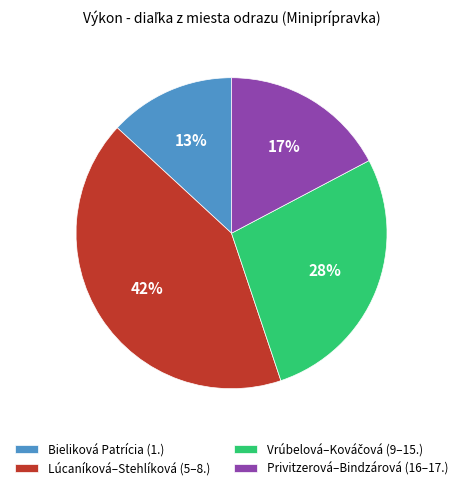

To the nearest percent, what percentage of the pie is Privitzerová–Bindzárová (16–17.)?

17%